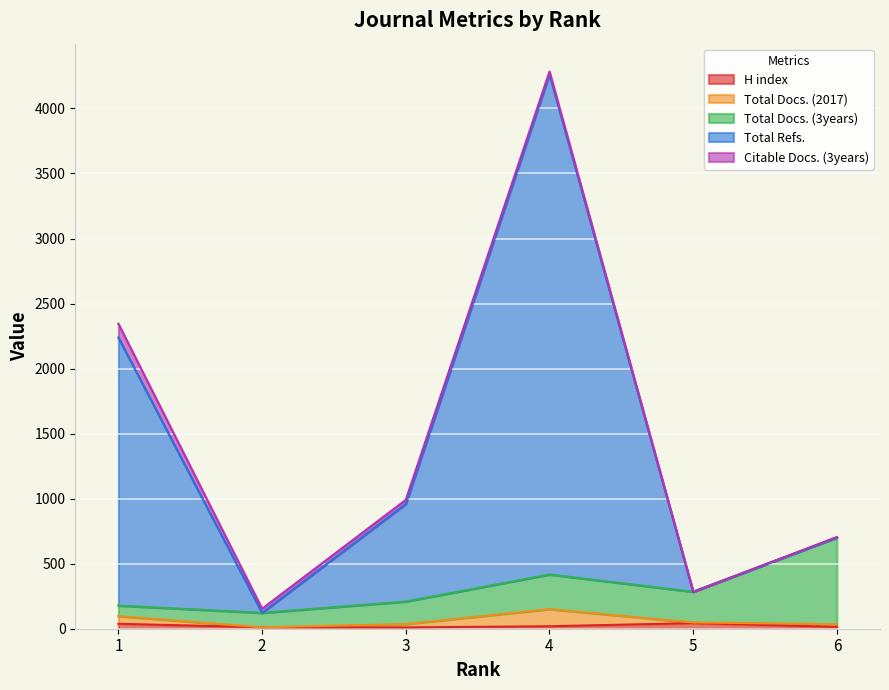

Is the value of Total Docs. (2017) at 2 greater than the value of Total Refs. at 1?

No